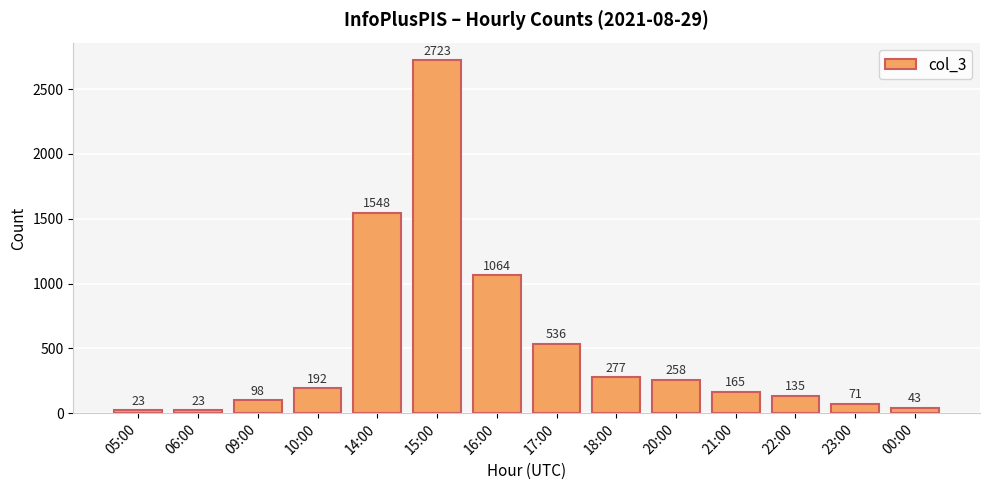

Reading left to right, transcribe all the data shown in this chart.

05:00=23	06:00=23	09:00=98	10:00=192	14:00=1548	15:00=2723	16:00=1064	17:00=536	18:00=277	20:00=258	21:00=165	22:00=135	23:00=71	00:00=43